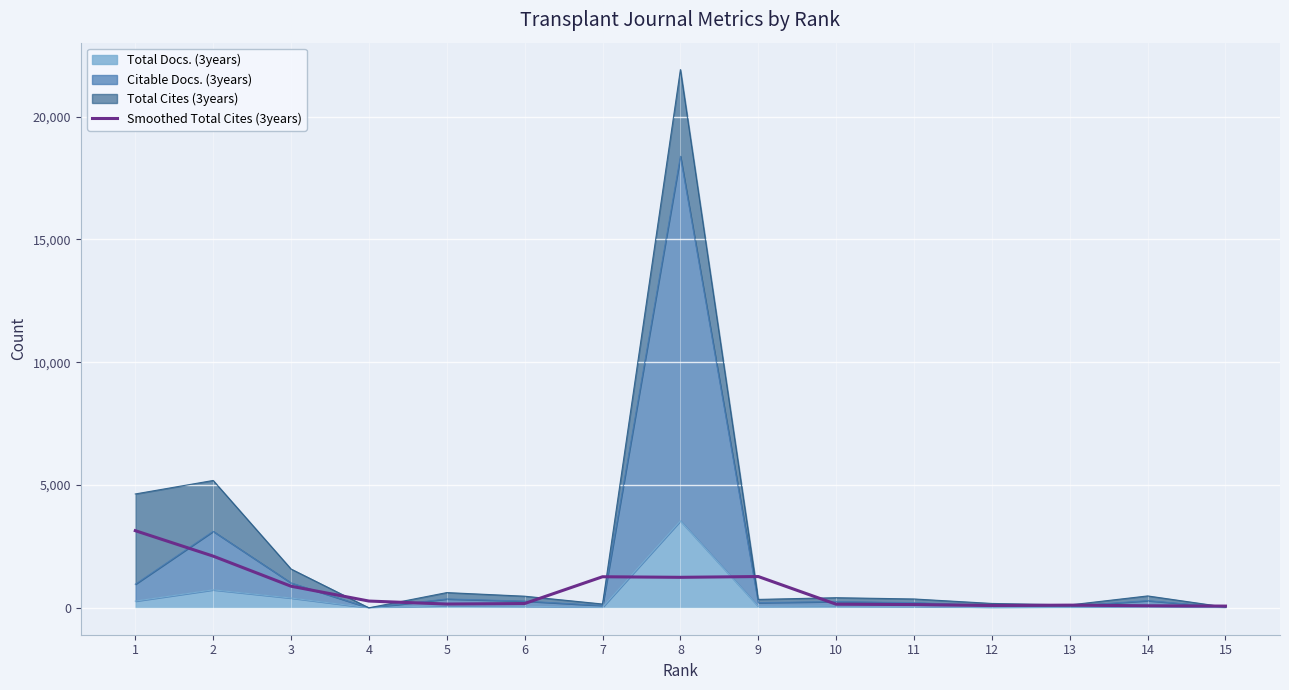

The chart shows a value of 1264.7 at 7. True or false?

True